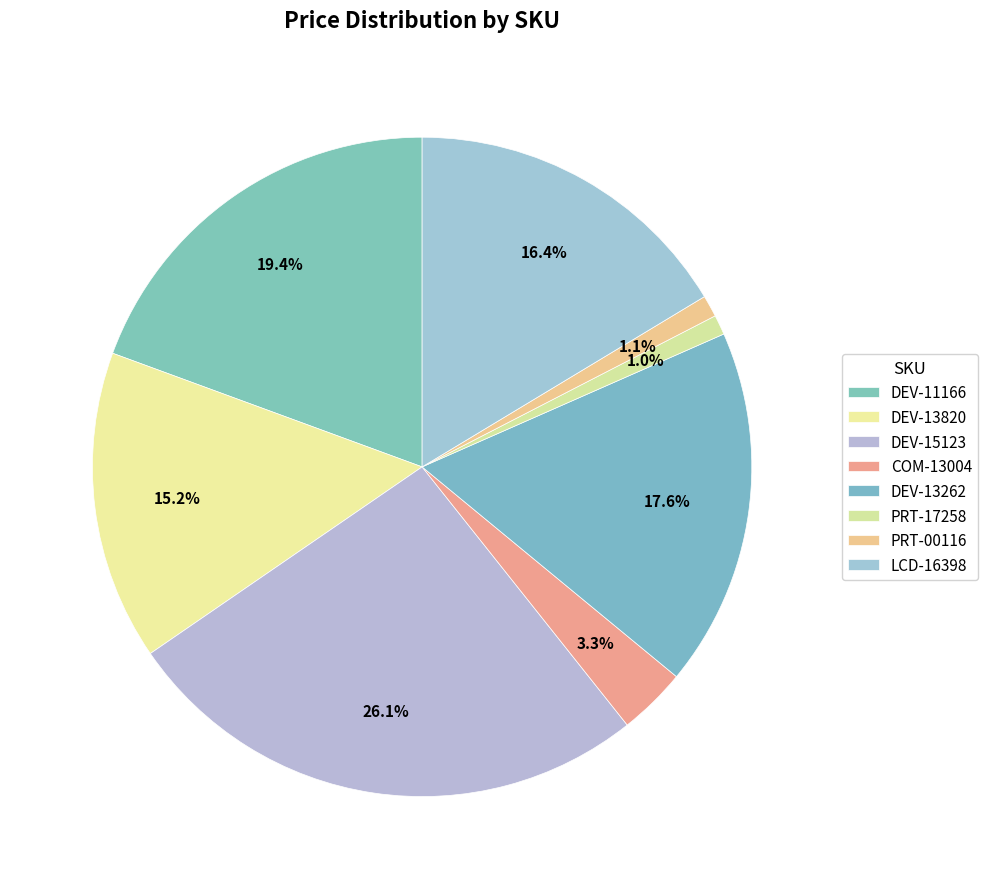

To the nearest percent, what is the difference between the LCD-16398 and DEV-13262 slice percentages?

1%